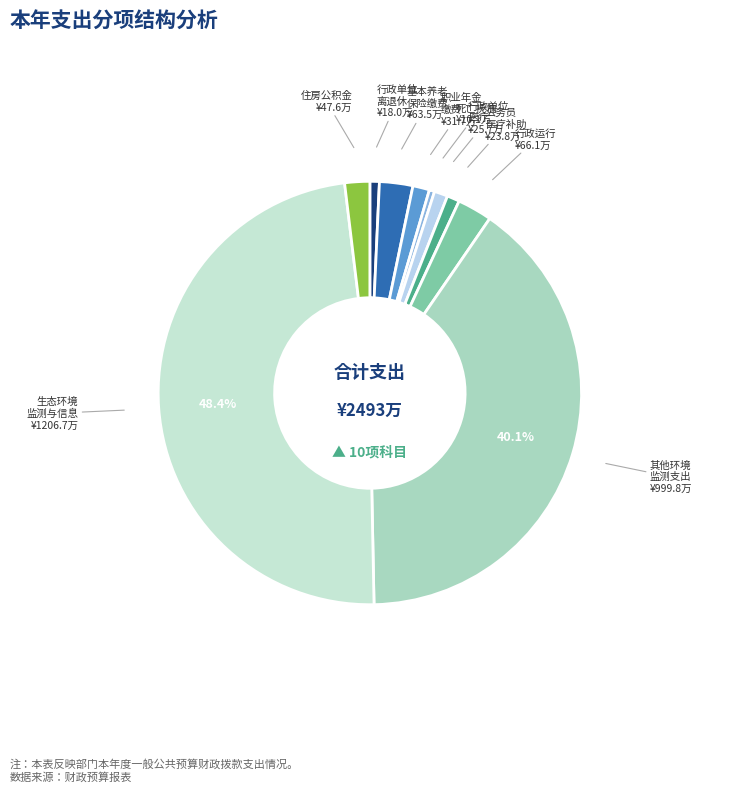

Between 住房公积金 and 死亡抚恤, which is larger?

住房公积金